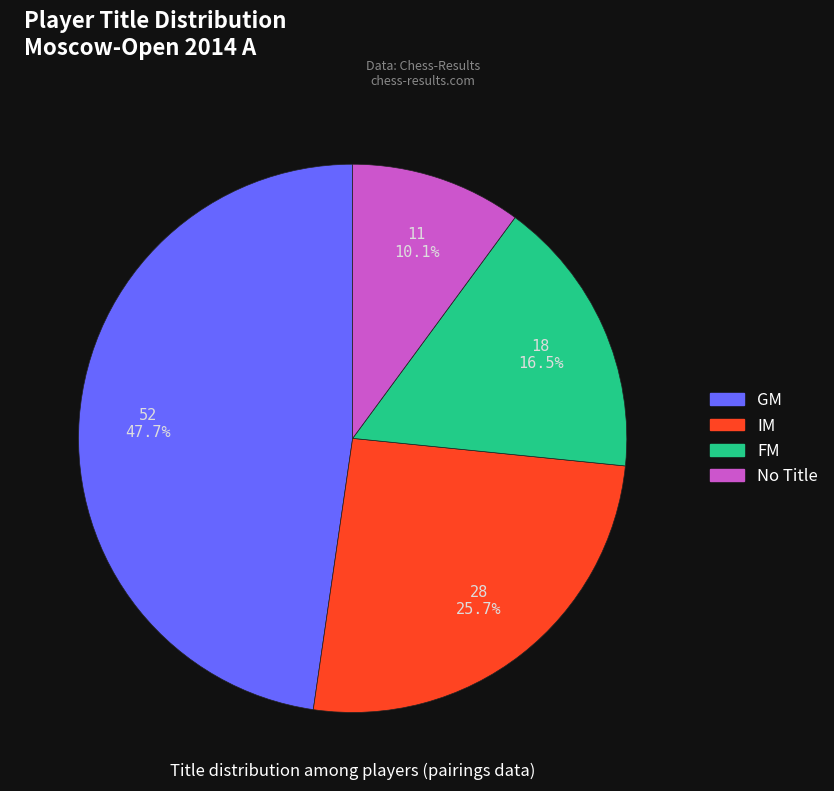

Is there any slice that represents more than half of the pie?

No